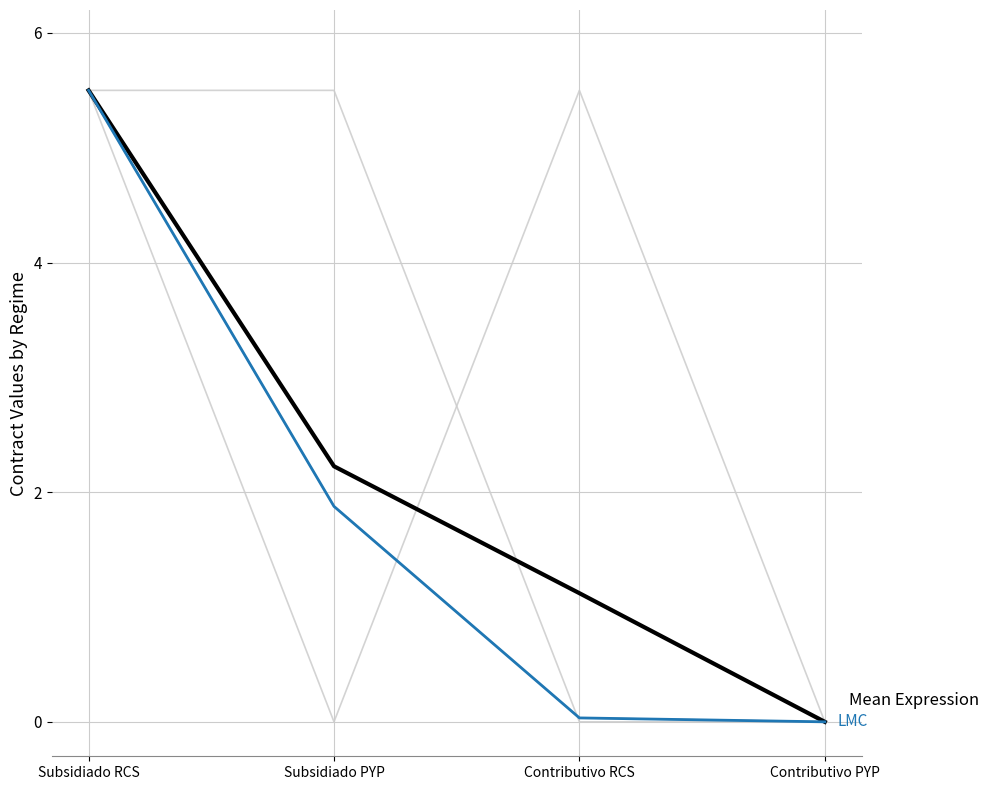

Is this an area chart (filled region under the line)?

No